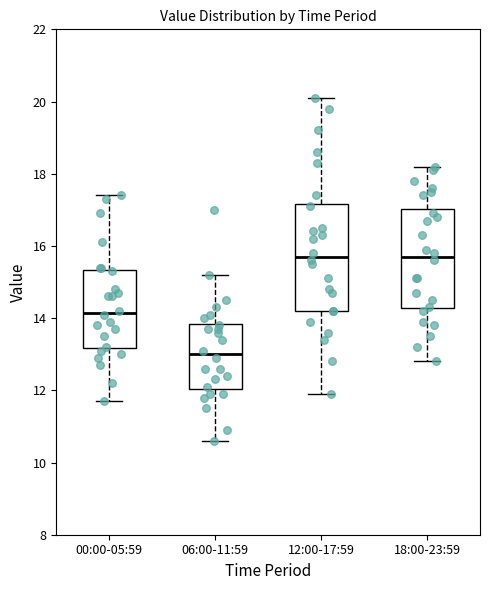

Reading left to right, read every box against the y-axis: the position of its median line, the range the box covers, and the ends of its whiskers. The values are not printed on the chart, so give them approximately, as read against the axis.

00:00-05:59: median 14.2, box 13.2 to 15.4, whiskers 11.8 to 17.4
06:00-11:59: median 13.0, box 12.0 to 13.8, whiskers 10.6 to 15.2
12:00-17:59: median 15.8, box 14.2 to 17.2, whiskers 12.0 to 20.2
18:00-23:59: median 15.8, box 14.2 to 17.0, whiskers 12.8 to 18.2